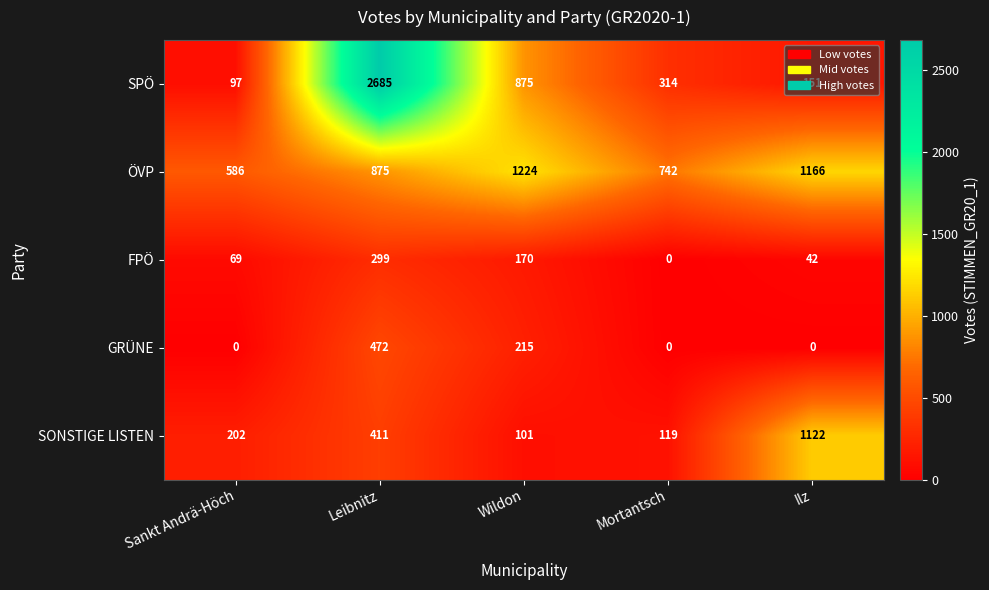

What is the total value across all series at Leibnitz?

4742